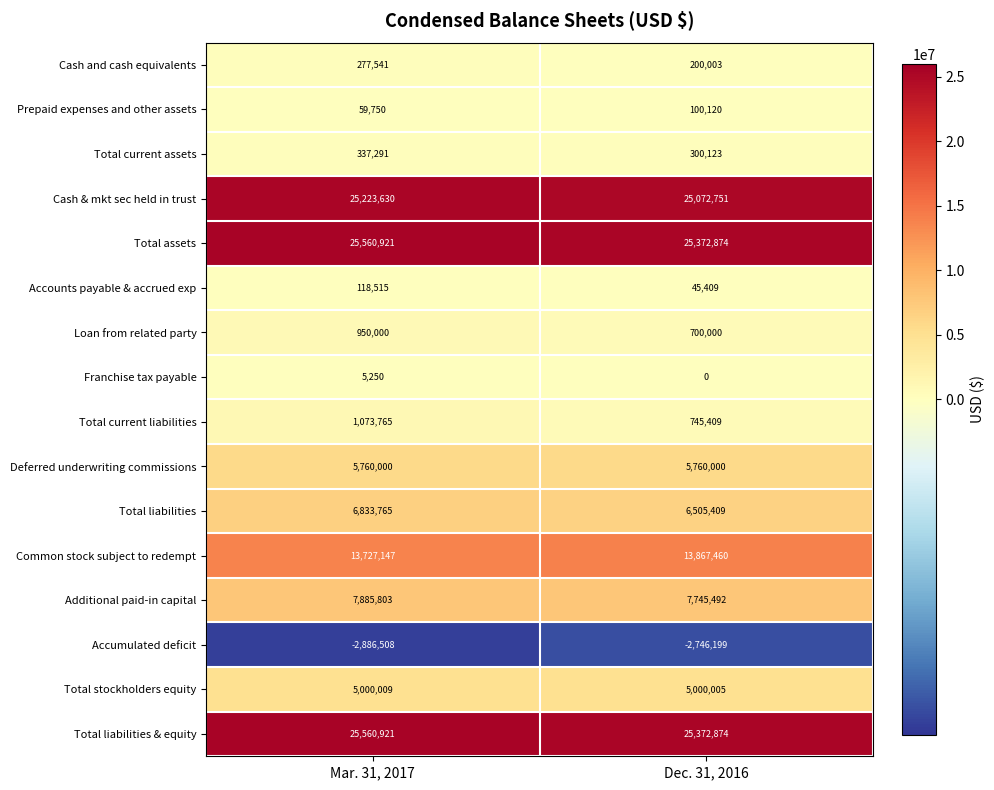

How many series are shown in this chart?

16